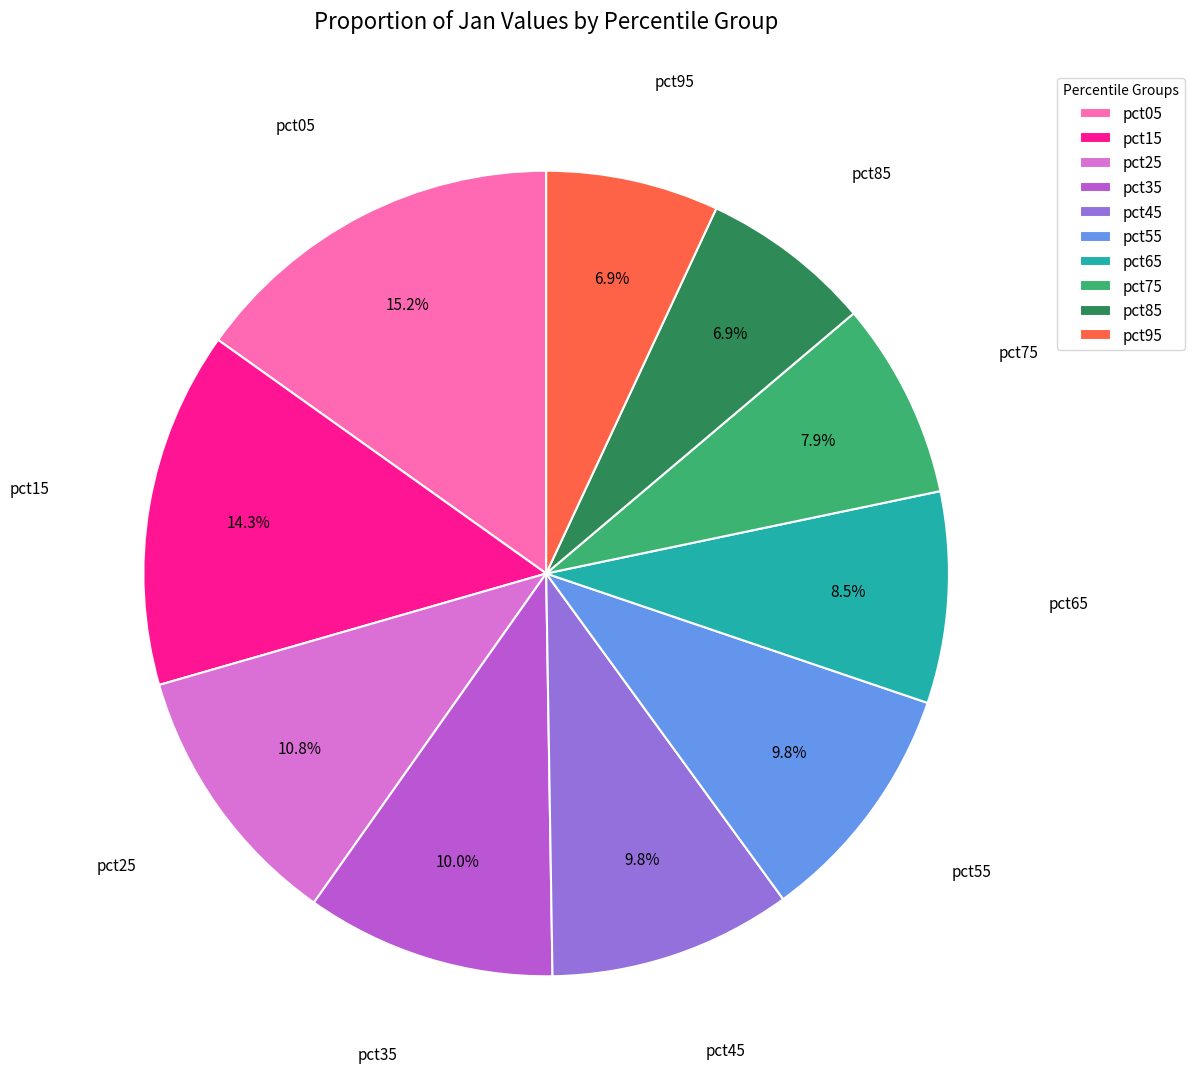

Is there any slice that represents more than half of the pie?

No